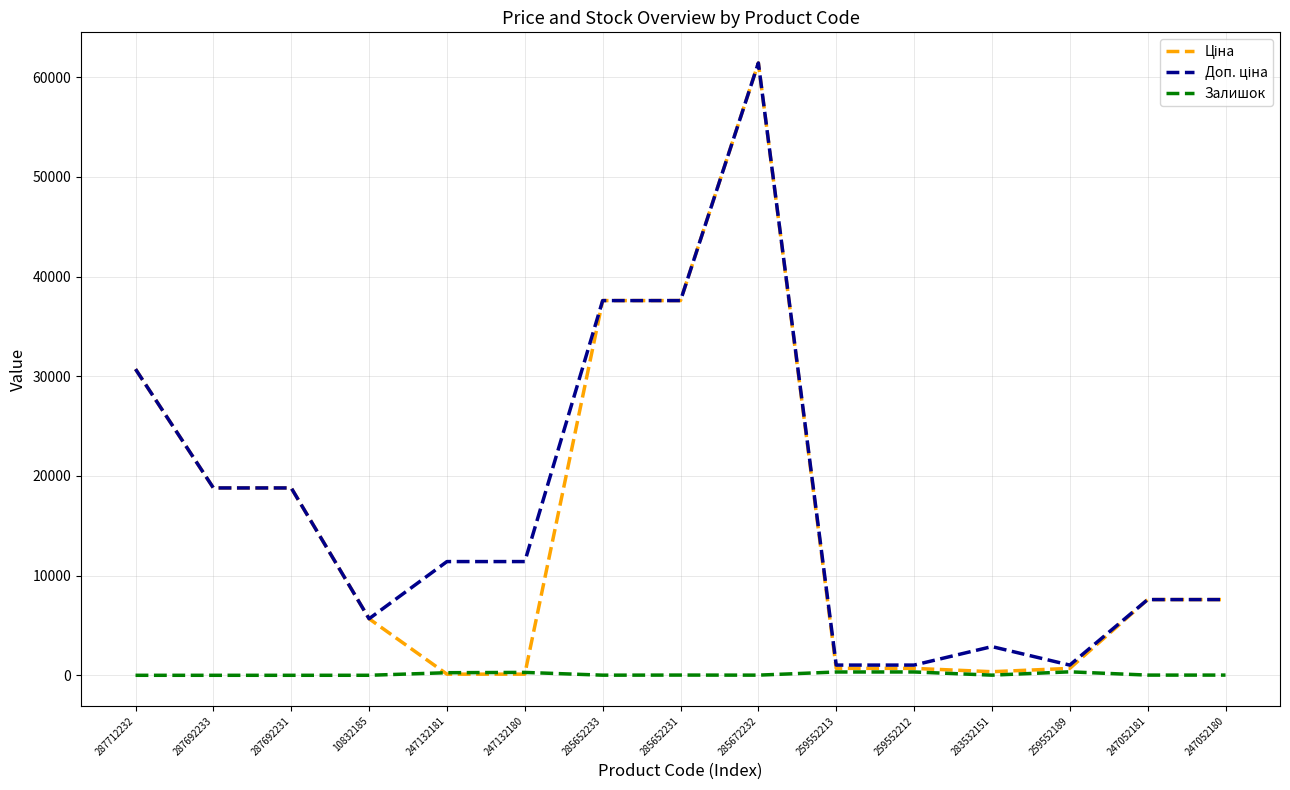

At which category does the chart reach its peak across all series?

285672232